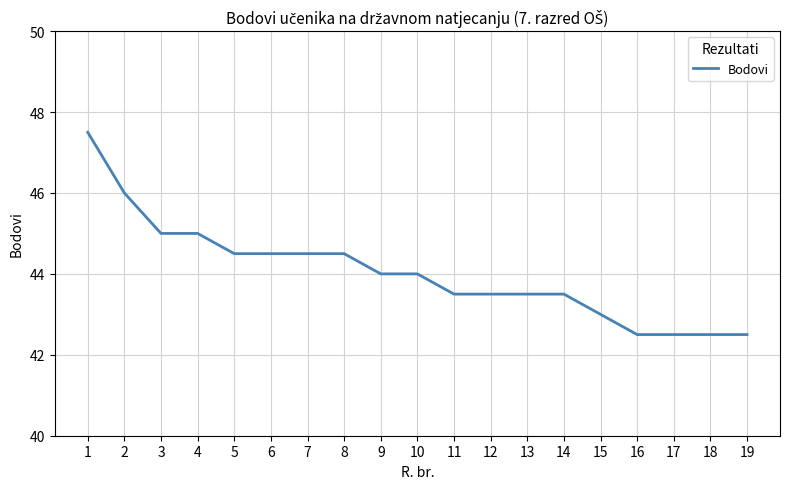

Count the values in the range 43 to 44.

7